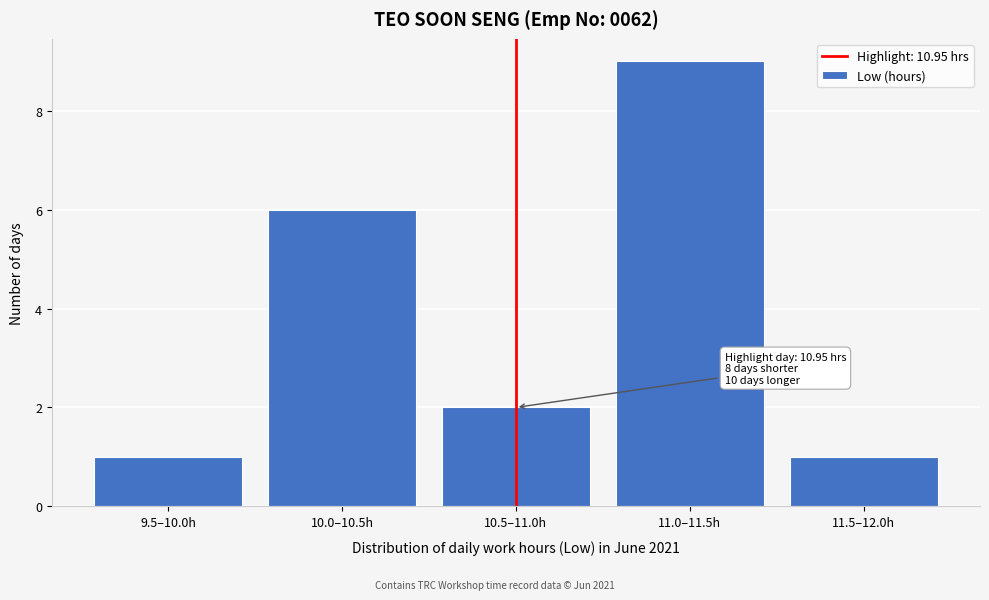

Reading left to right, what are all the values shown in this chart?

9.5–10.0h=1	10.0–10.5h=6	10.5–11.0h=2	11.0–11.5h=9	11.5–12.0h=1